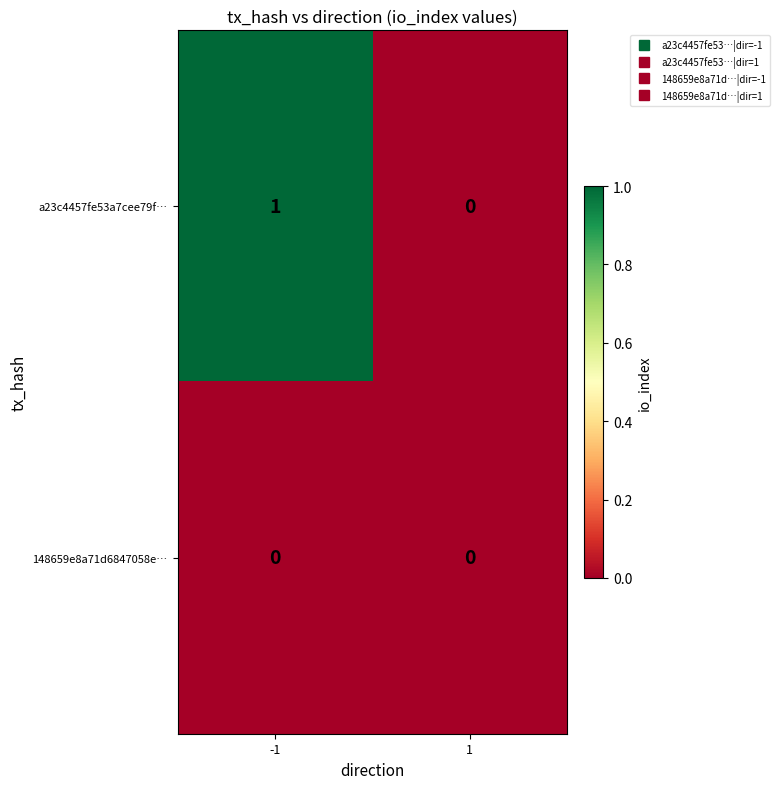

List the series in order of their overall mean, highest first.

a23c4457fe53a7cee79f…, 148659e8a71d6847058e…